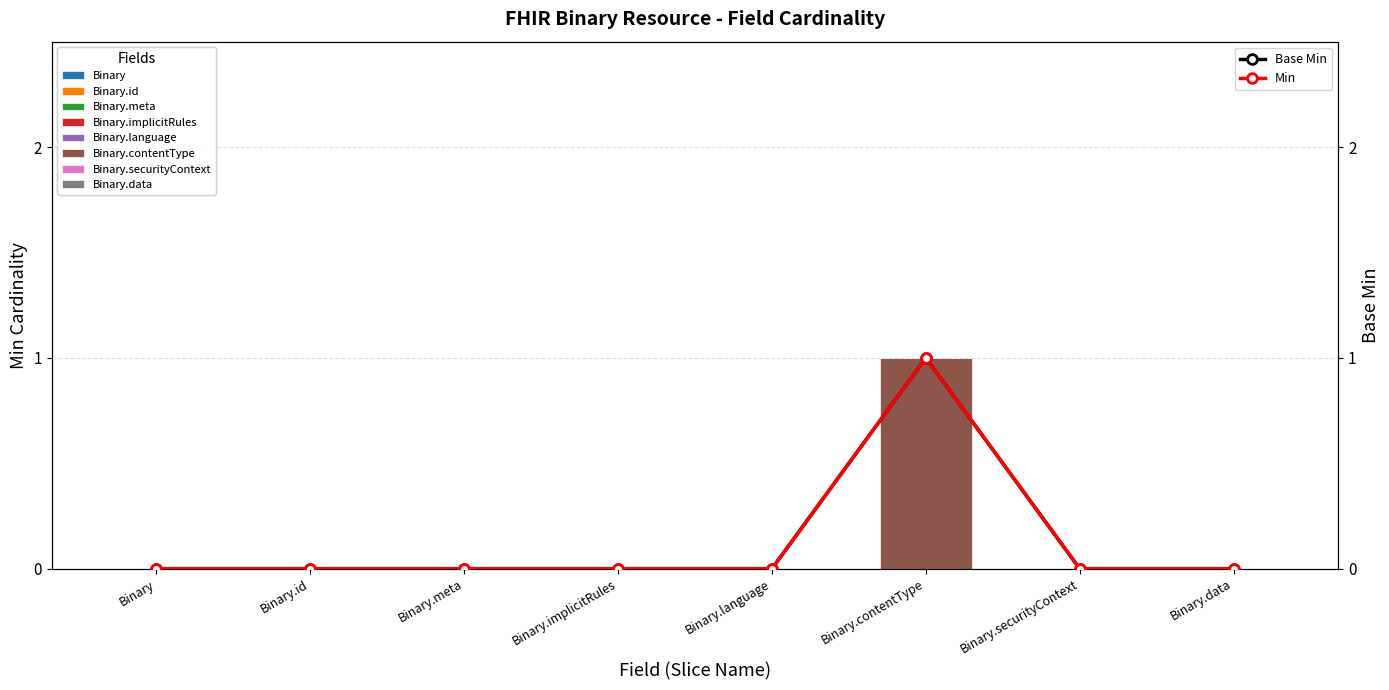

Between Binary.id and Binary, which is larger?

Binary.id